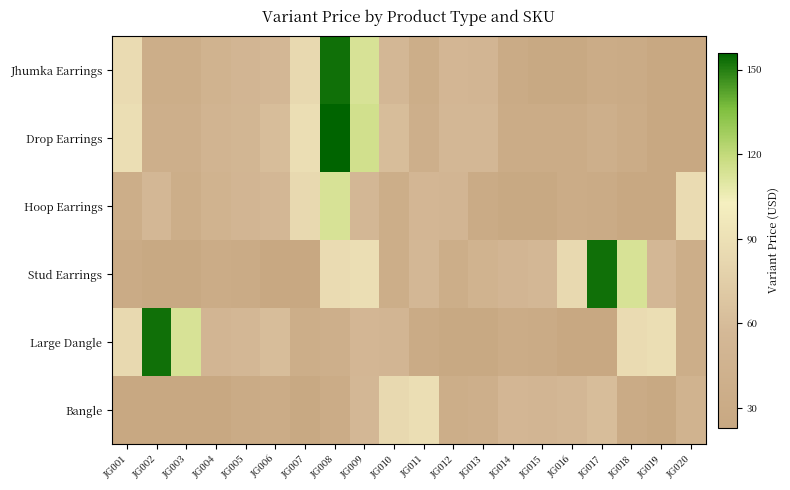

List the series in order of their peak value, highest first.

Drop Earrings, Jhumka Earrings, Stud Earrings, Large Dangle, Hoop Earrings, Bangle